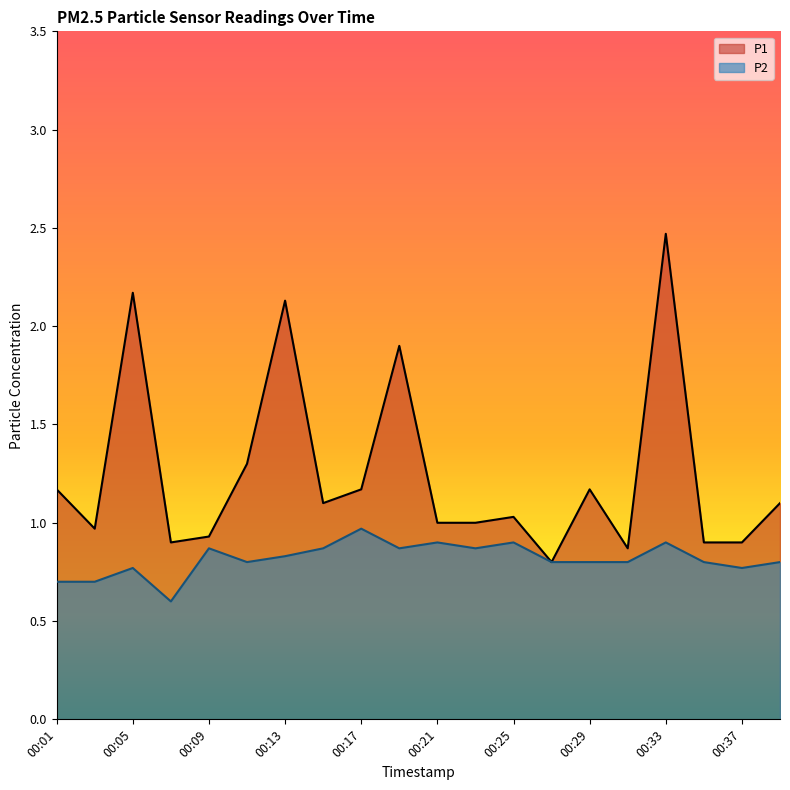

Reading left to right, what are all the values shown in this chart?

P1: 1.2	1.0	2.2	0.9	0.9	1.3	2.1	1.1	1.2	1.9	1.0	1.0	1.0	0.8	1.2	0.9	2.5	0.9	0.9	1.1
P2: 0.7	0.7	0.8	0.6	0.9	0.8	0.8	0.9	1.0	0.9	0.9	0.9	0.9	0.8	0.8	0.8	0.9	0.8	0.8	0.8